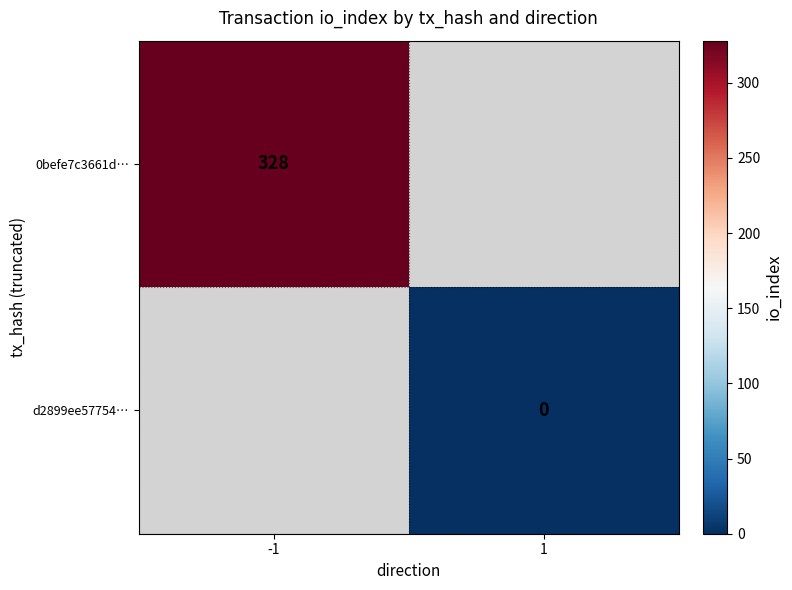

Is the value of d2899ee57754… at 1 greater than the value of 0befe7c3661d… at -1?

No